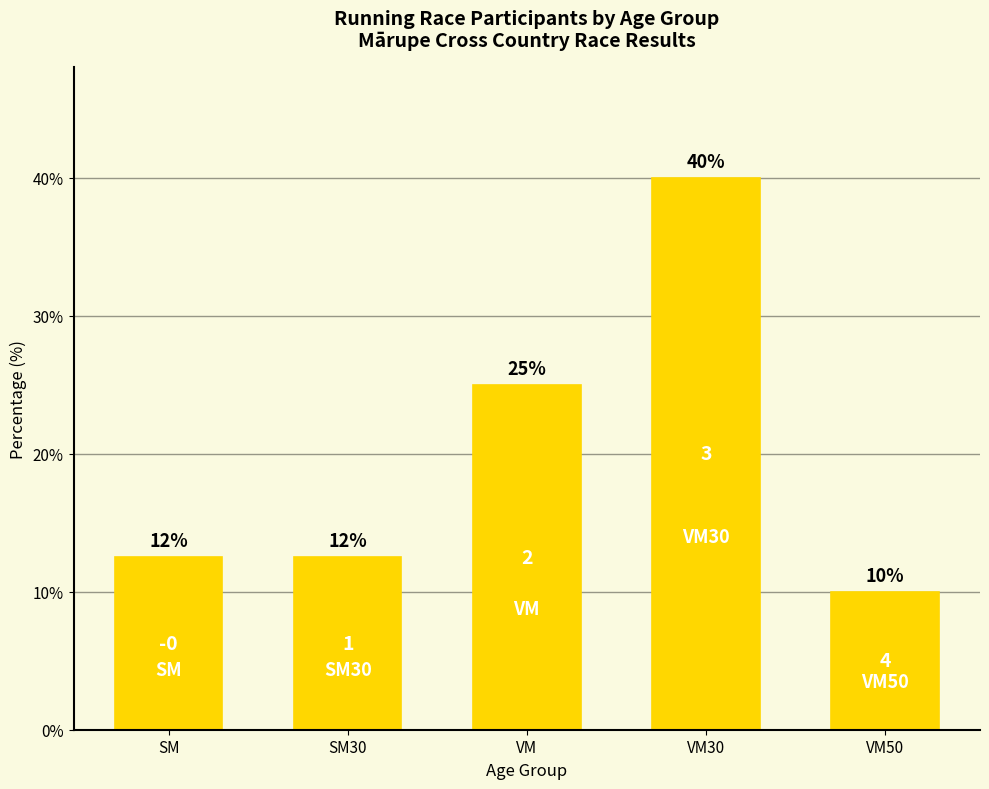

Which has a higher value, VM50 or VM?

VM